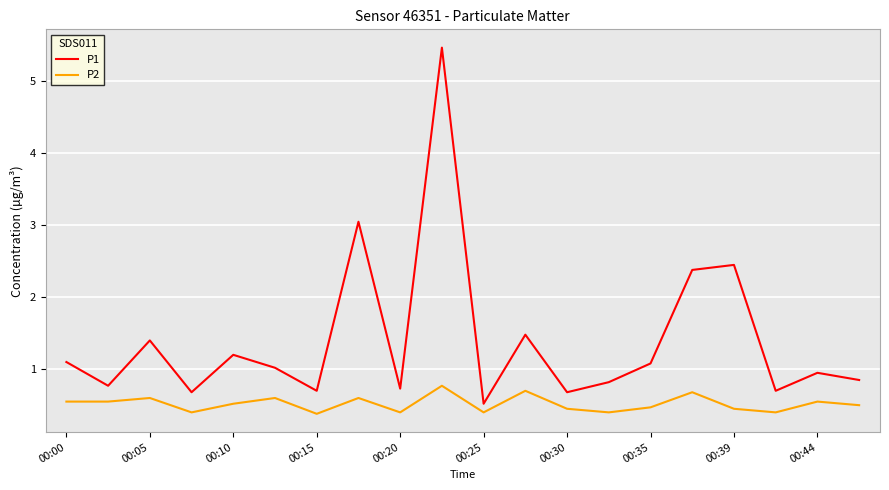

List the series in order of their peak value, highest first.

P1, P2